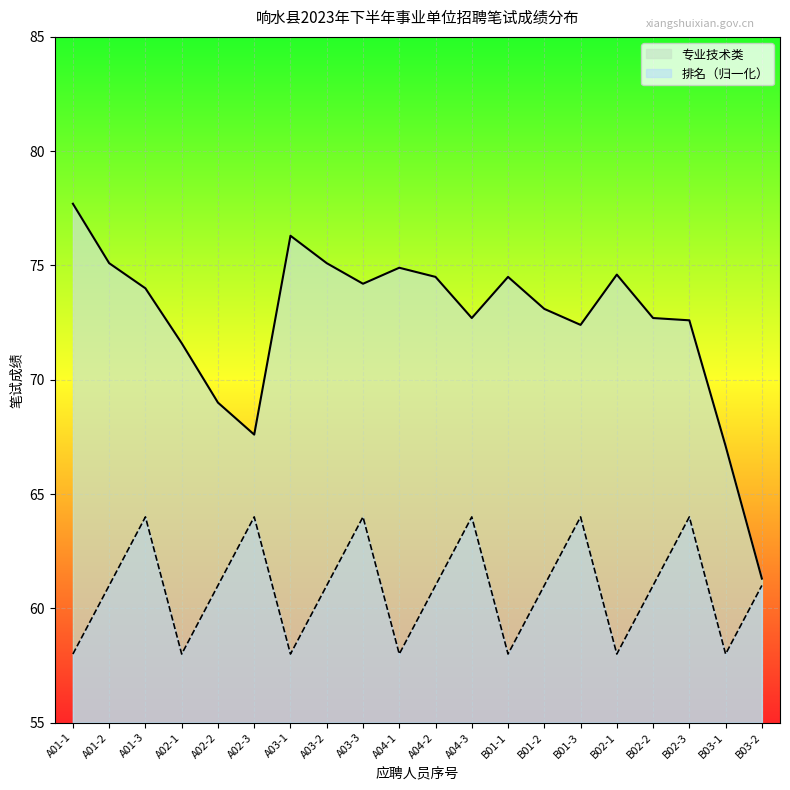

What is the difference between the maximum and minimum values in the 专业技术类 series?

16.4